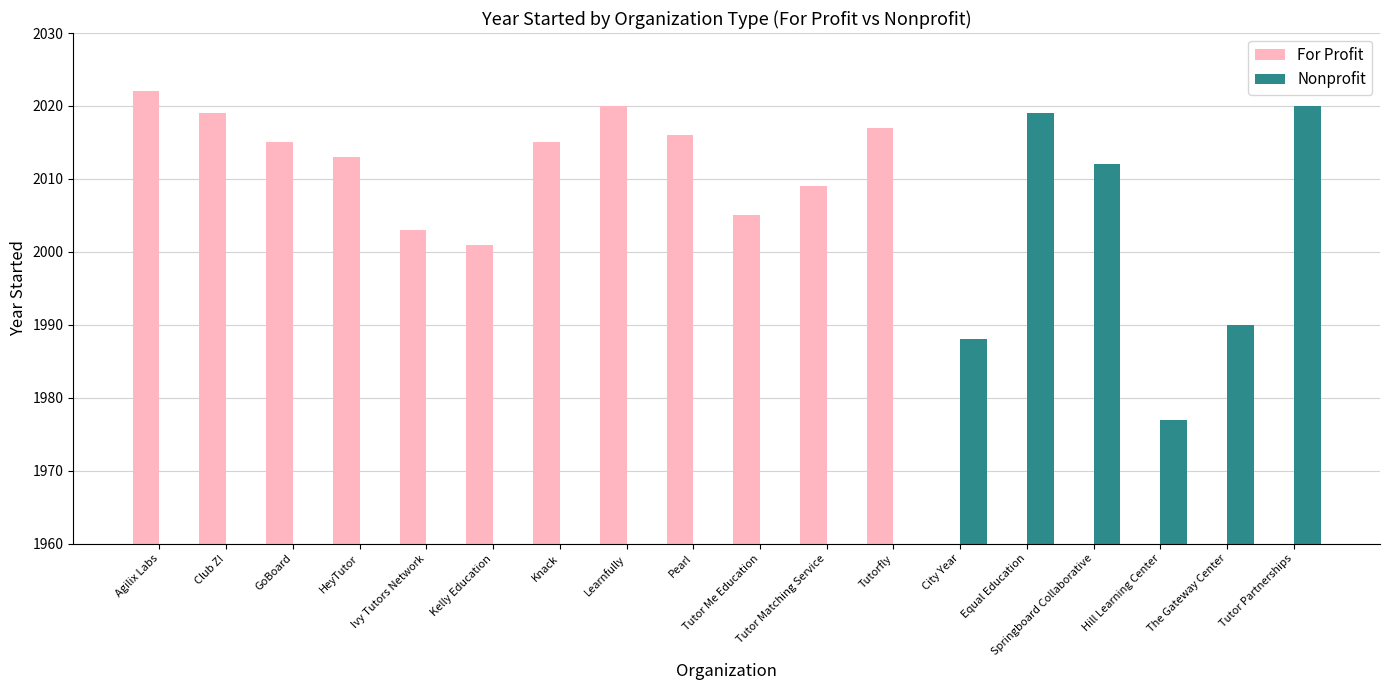

What is the label of the 8th bar from the right?

Tutor Matching Service